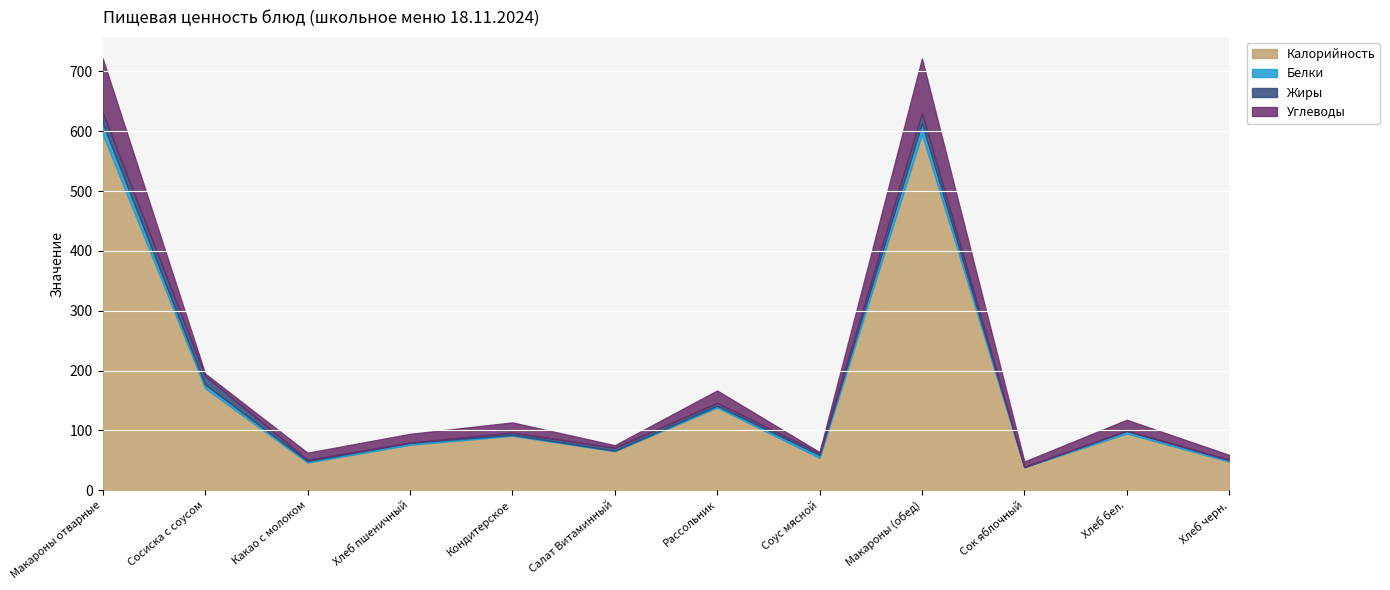

How many times do Белки and Жиры cross each other?

5